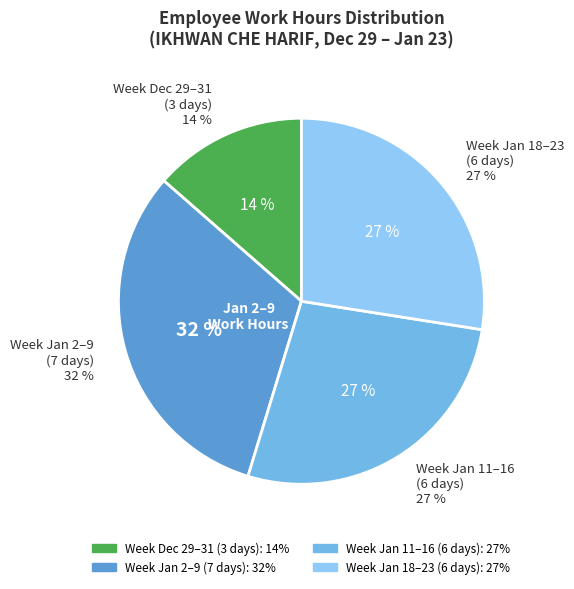

The 30 Wed slice represents 1% of the pie. True or false?

False